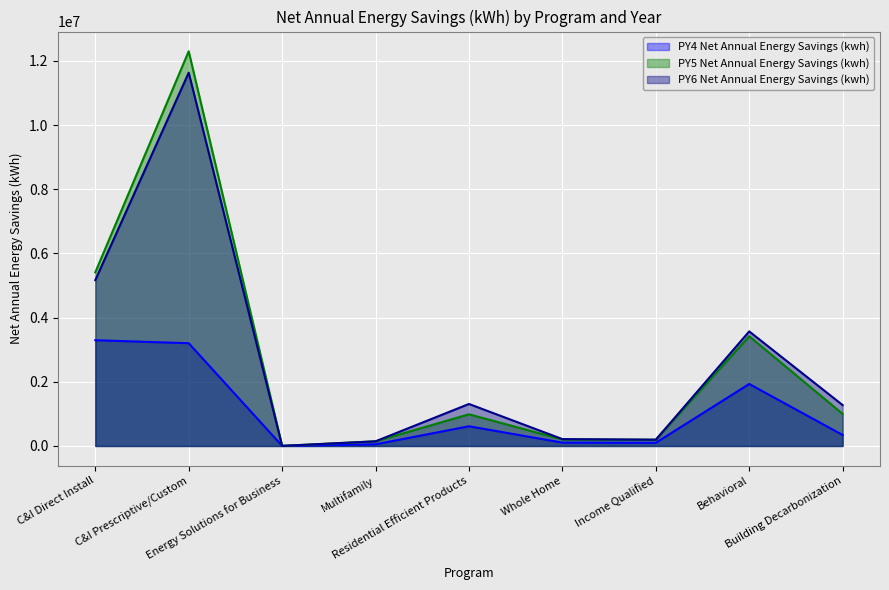

True or false: PY4 Net Annual Energy Savings (kwh) and PY5 Net Annual Energy Savings (kwh) cross at least once.

False